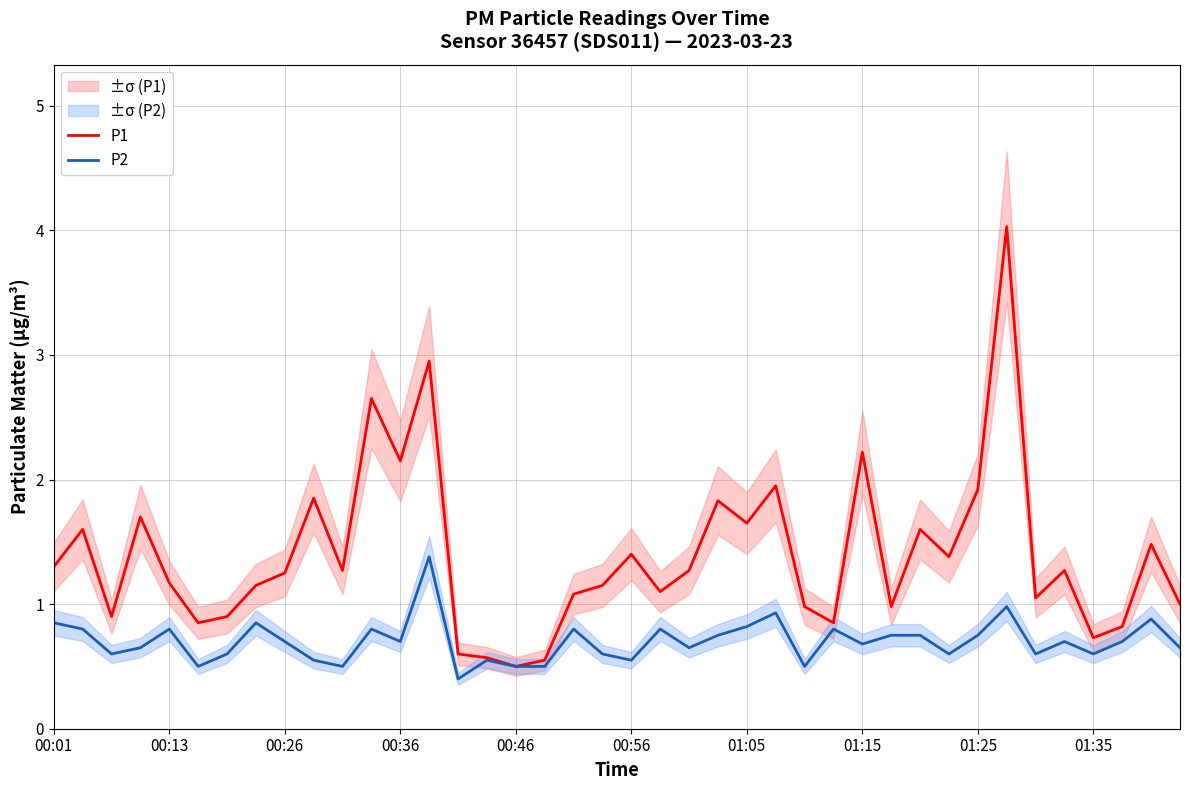

What is the maximum value for P1?

4.0